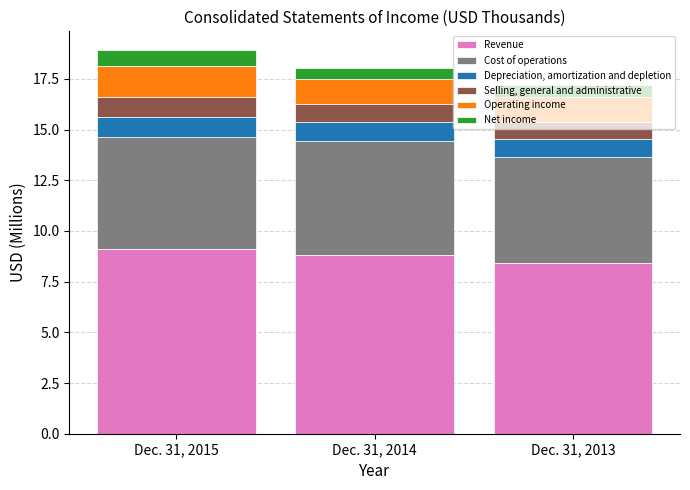

What is the total value across all series at Dec. 31, 2013?

17.2